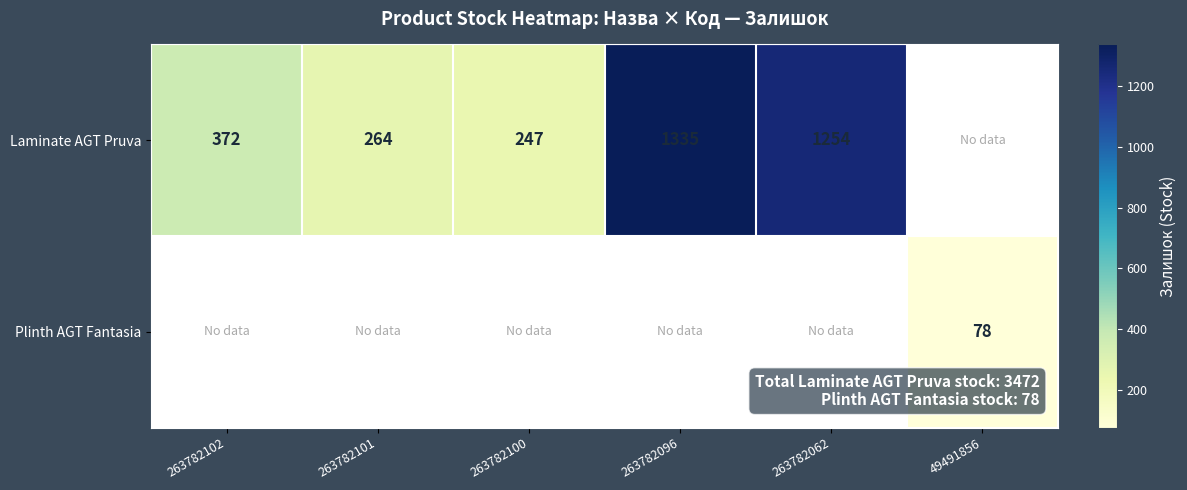

How many data points does each series have?

6